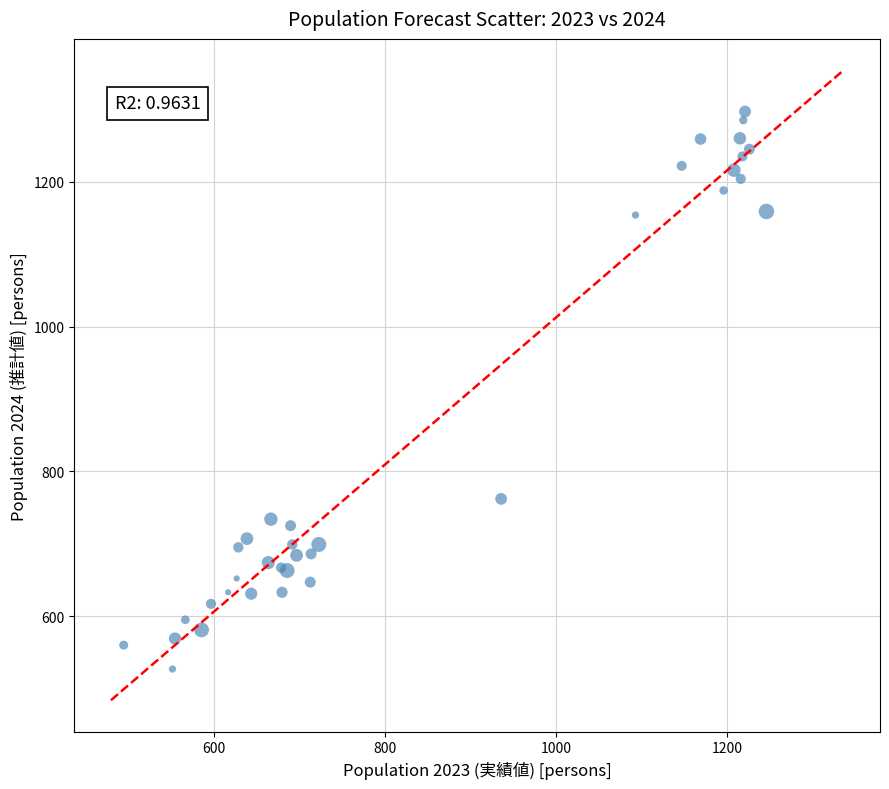

What Y value in the scatter plot is closest to 912?

762